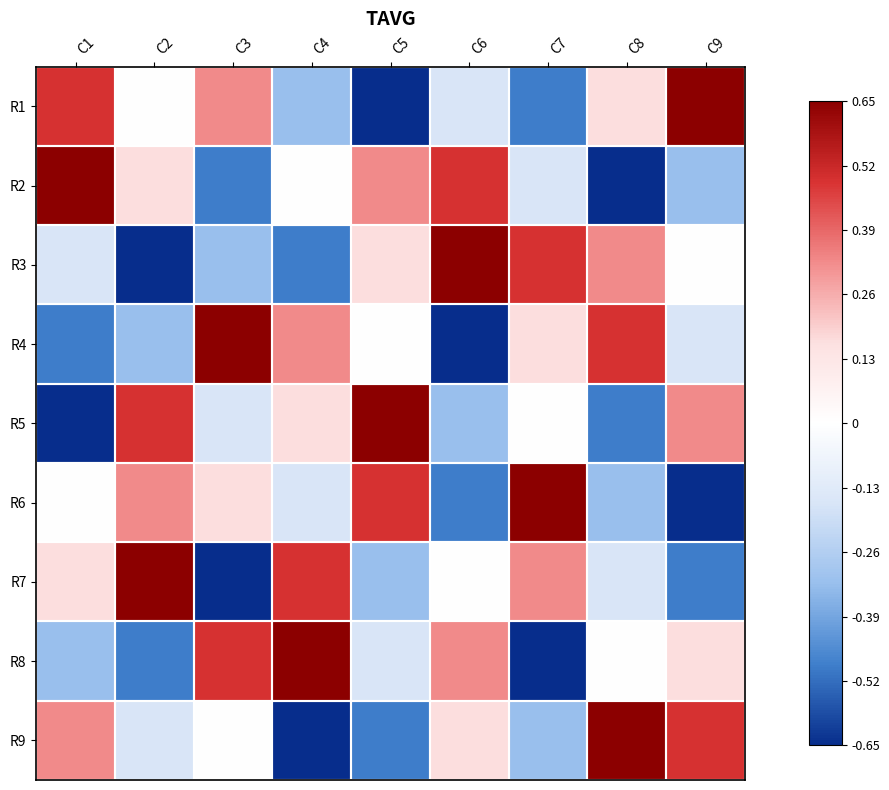

What is the greatest value displayed?

0.7